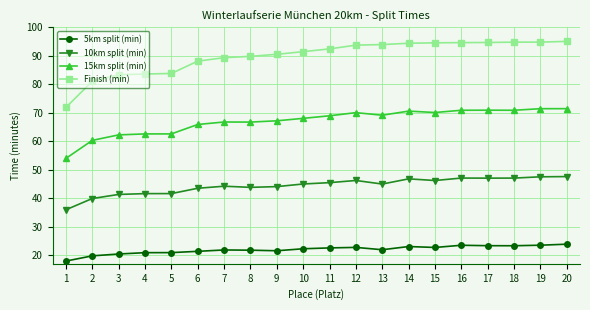

What is the lowest value of the 15km split (min) series?

54.0